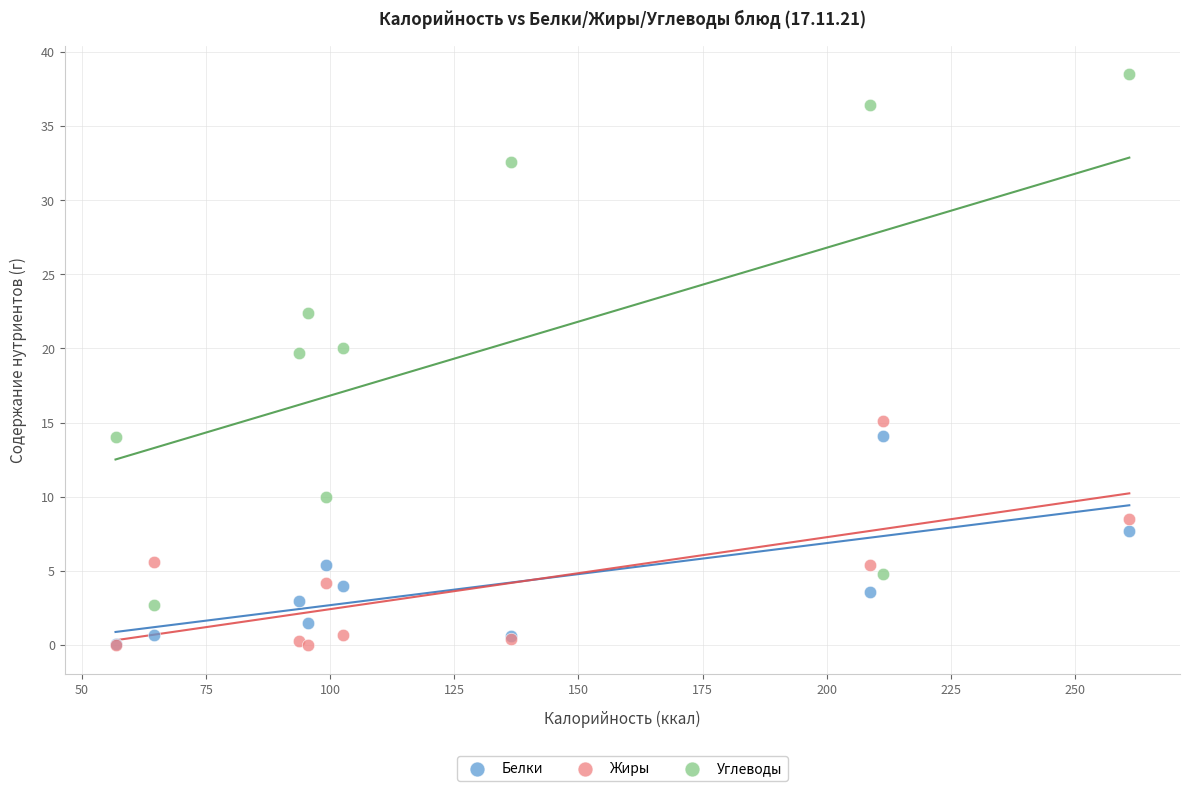

Which series has the largest Y range (max minus min)?

Углеводы